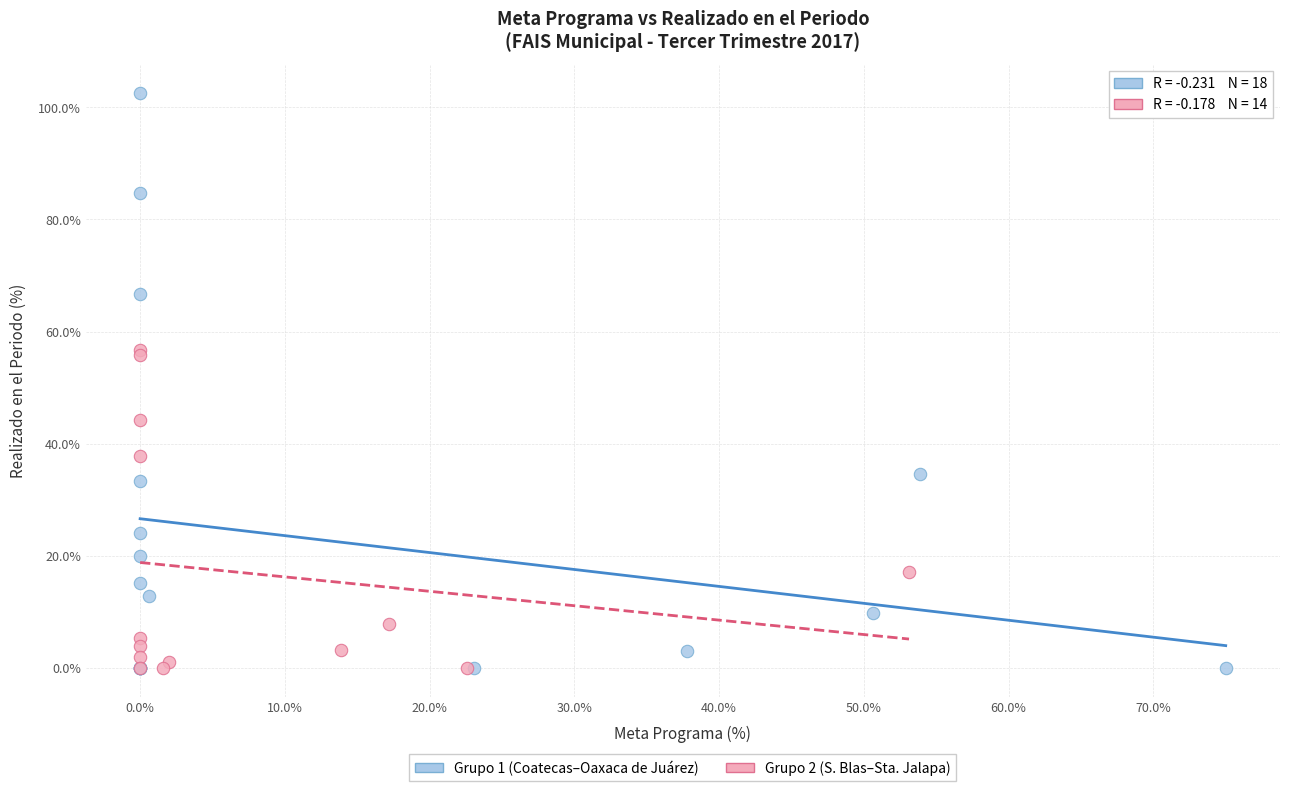

Which series has the widest spread of Y values?

Grupo 1 (Coatecas–Oaxaca de Juárez)